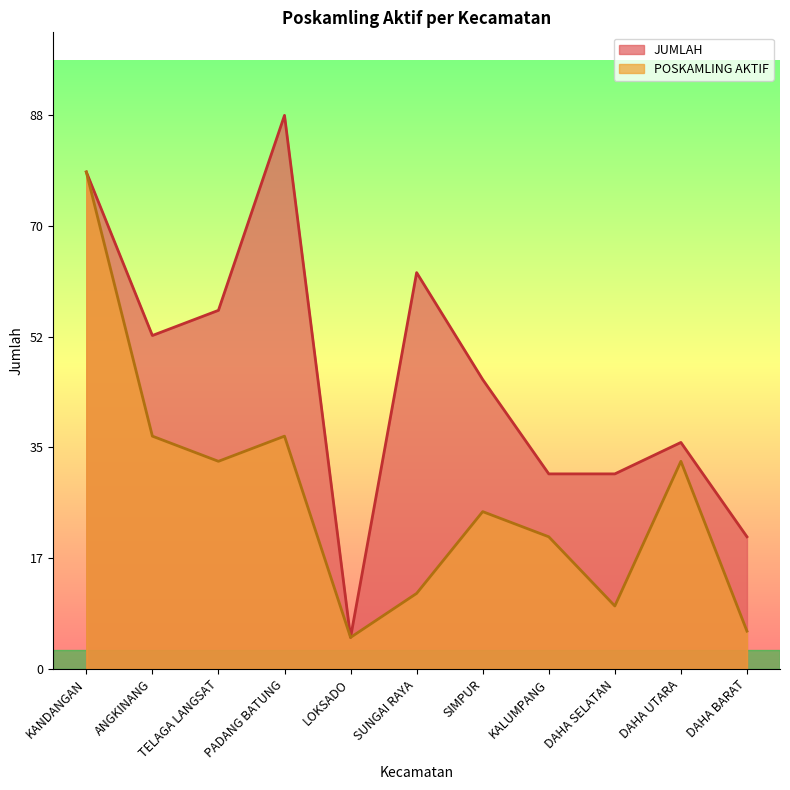

What is the difference between the POSKAMLING AKTIF values at KALUMPANG and SIMPUR?

4